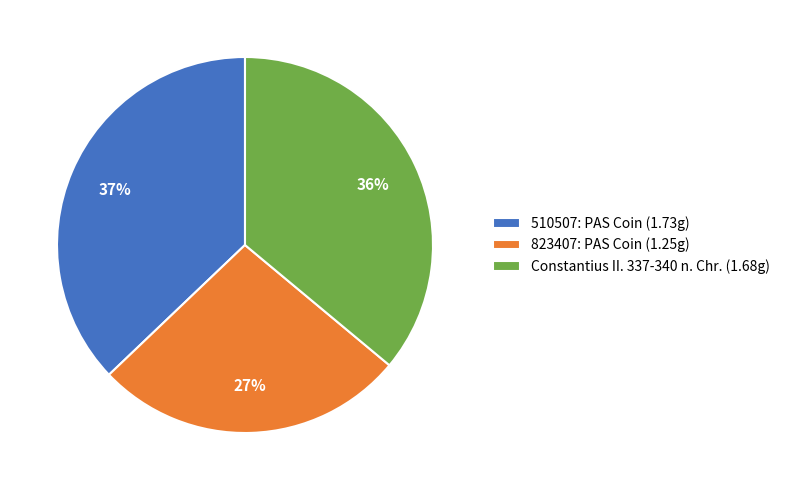

Combined, do Constantius II. 337-340 n. Chr. (1.68g) and 823407: PAS Coin (1.25g) account for over 50%?

Yes